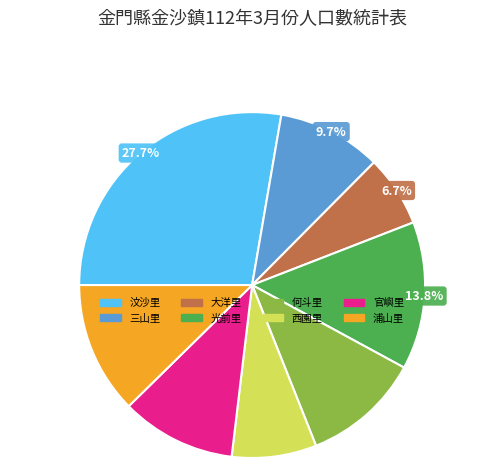

To the nearest percent, what percentage of the pie is 大洋里?

7%